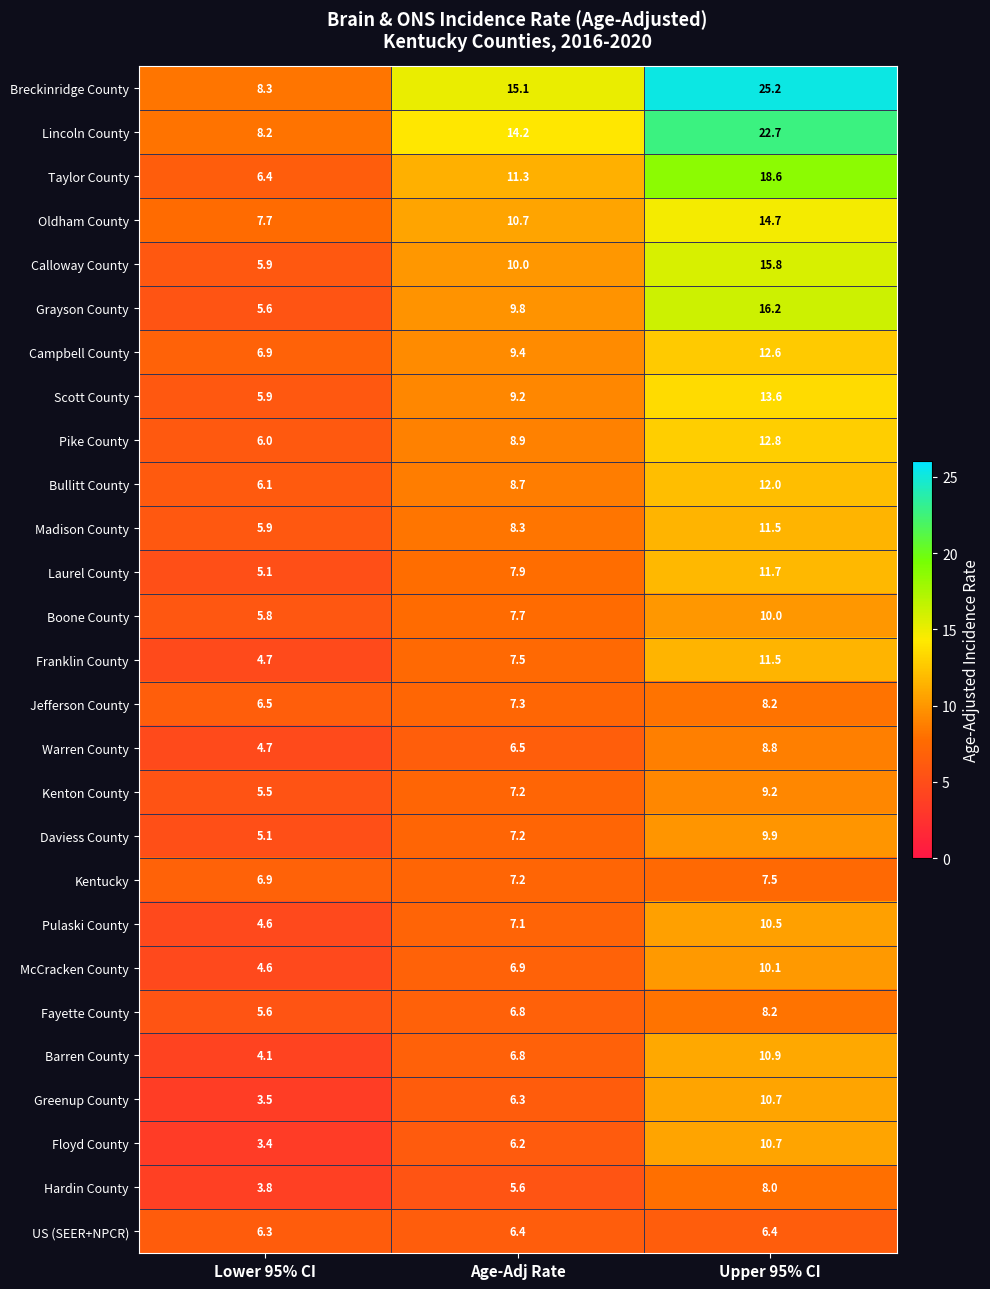

What is the approximate value of McCracken County at Age-Adj Rate?

6.9